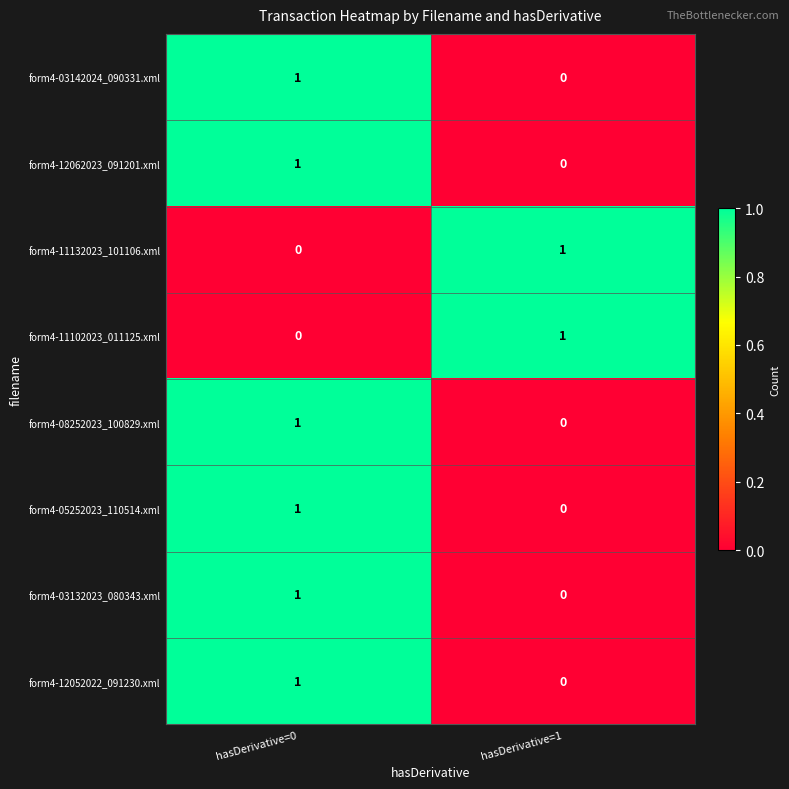

At how many categories does at least one series exceed 0?

2